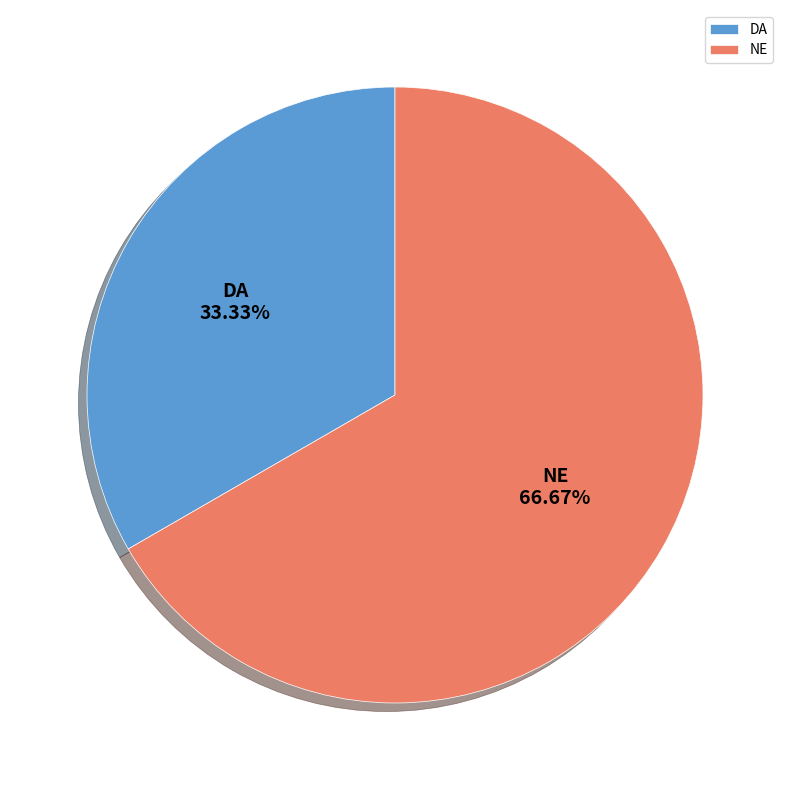

Which slice is the smallest?

DA